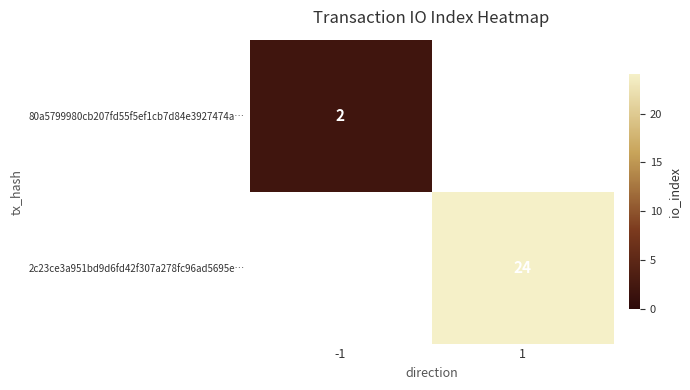

The value of 2c23ce3a951bd9d6fd42f307a278fc96ad5695e… at 1 is 24. True or false?

True